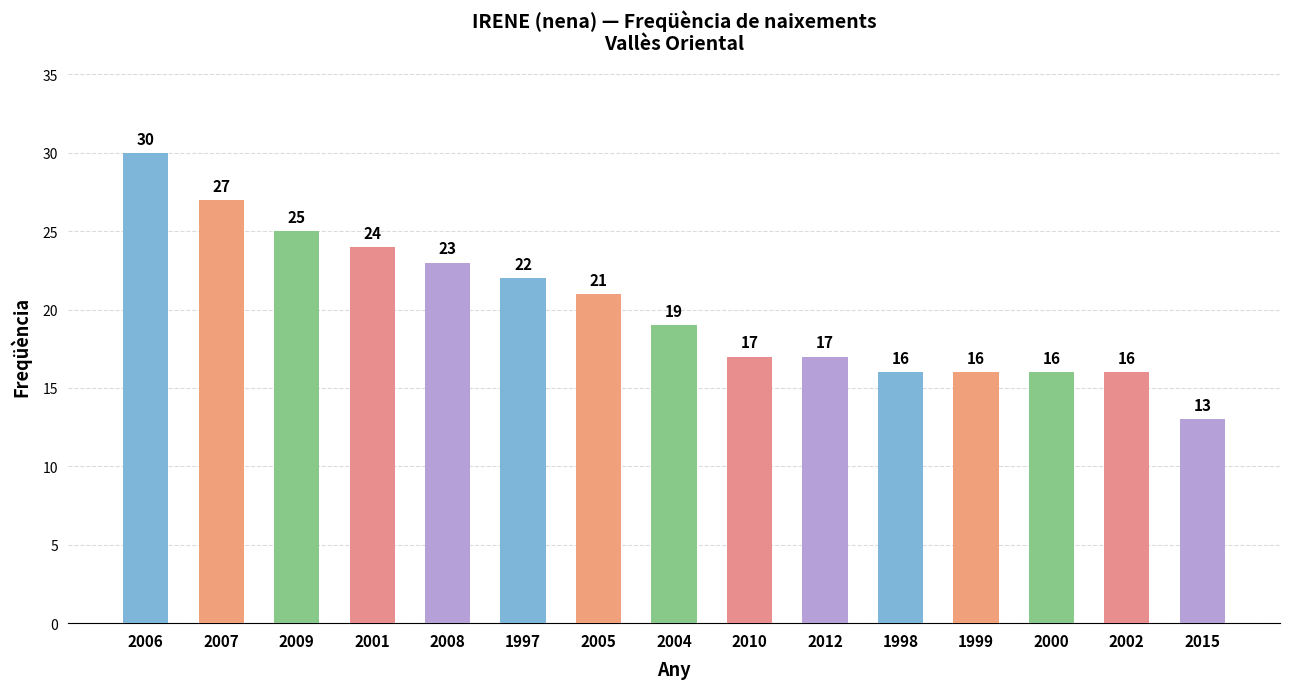

What is the ratio of the value at 2007 to the value at 2009?

1.1